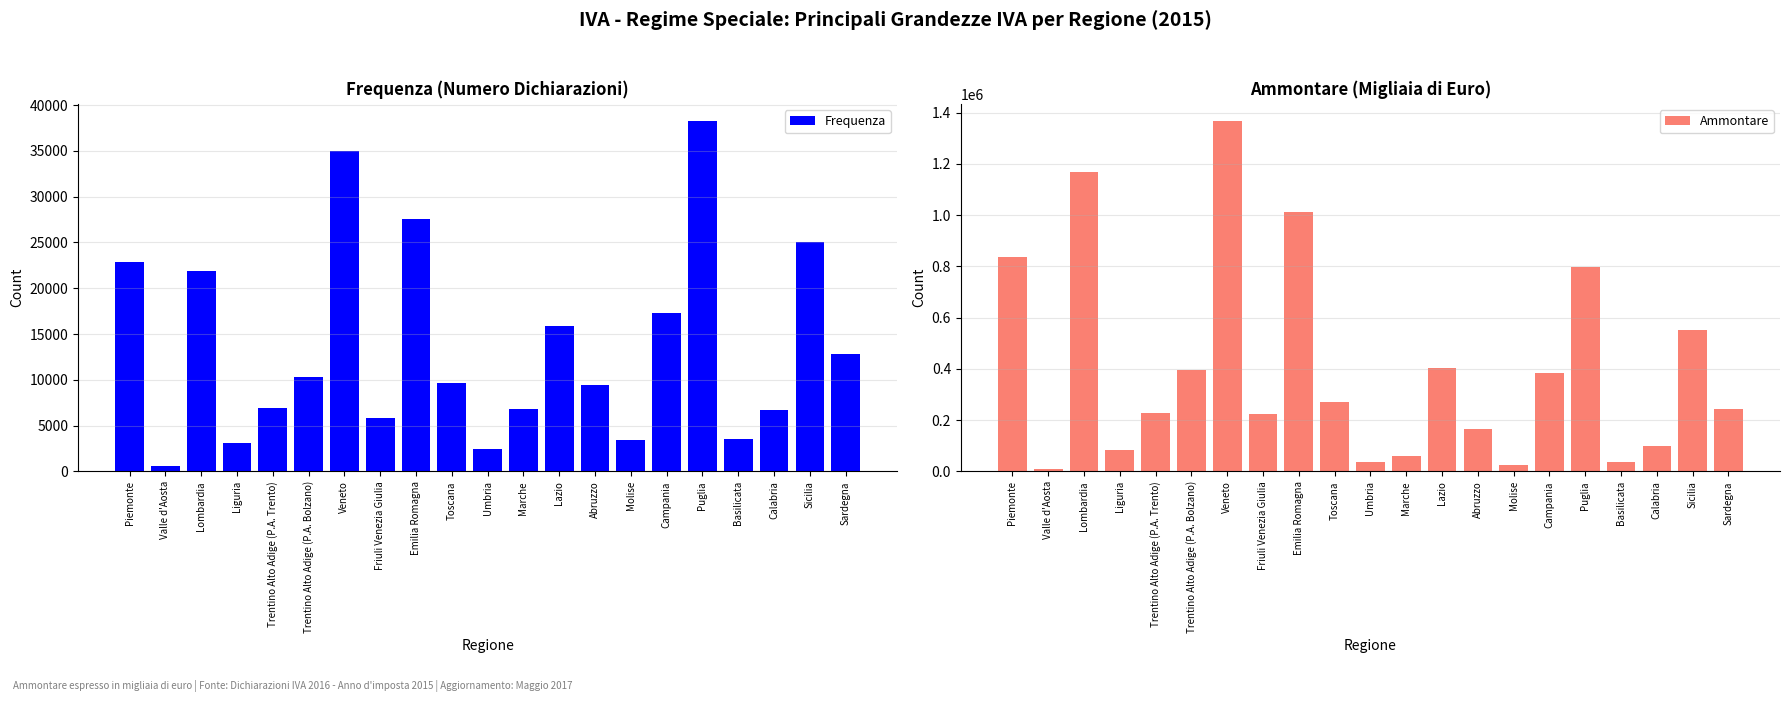

At Trentino Alto Adige (P.A. Bolzano), list the series in order from smallest to largest.

Frequenza, Ammontare